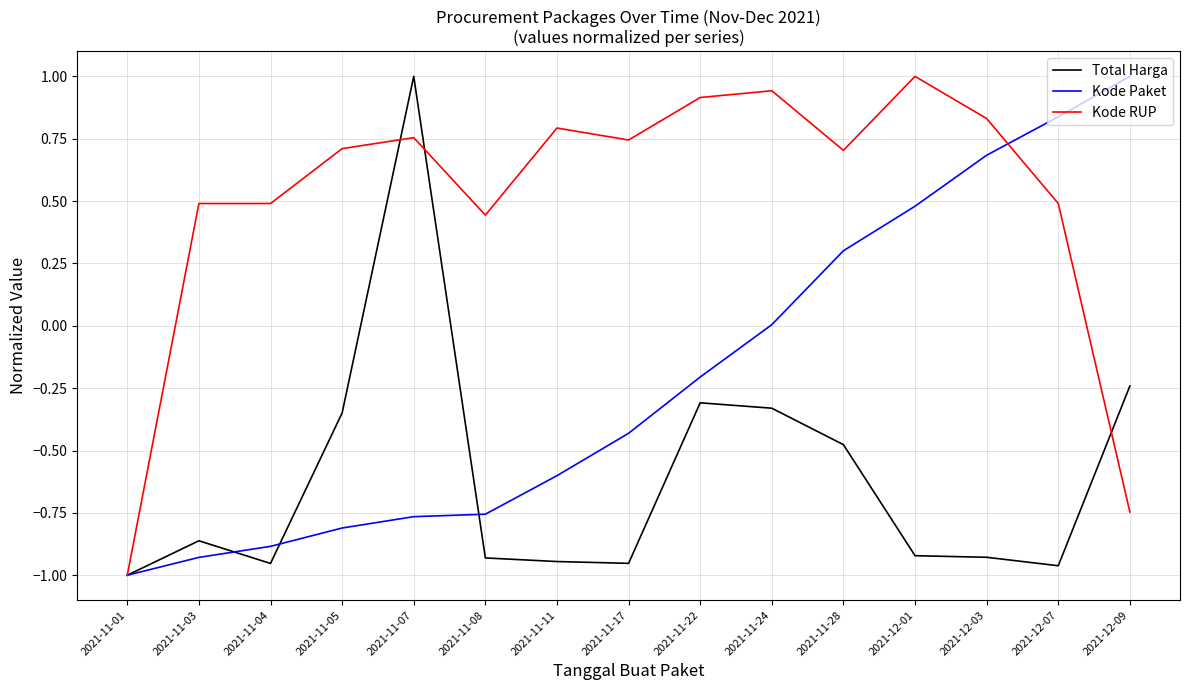

After their last crossing, which series has the higher values: Kode RUP or Total Harga?

Total Harga